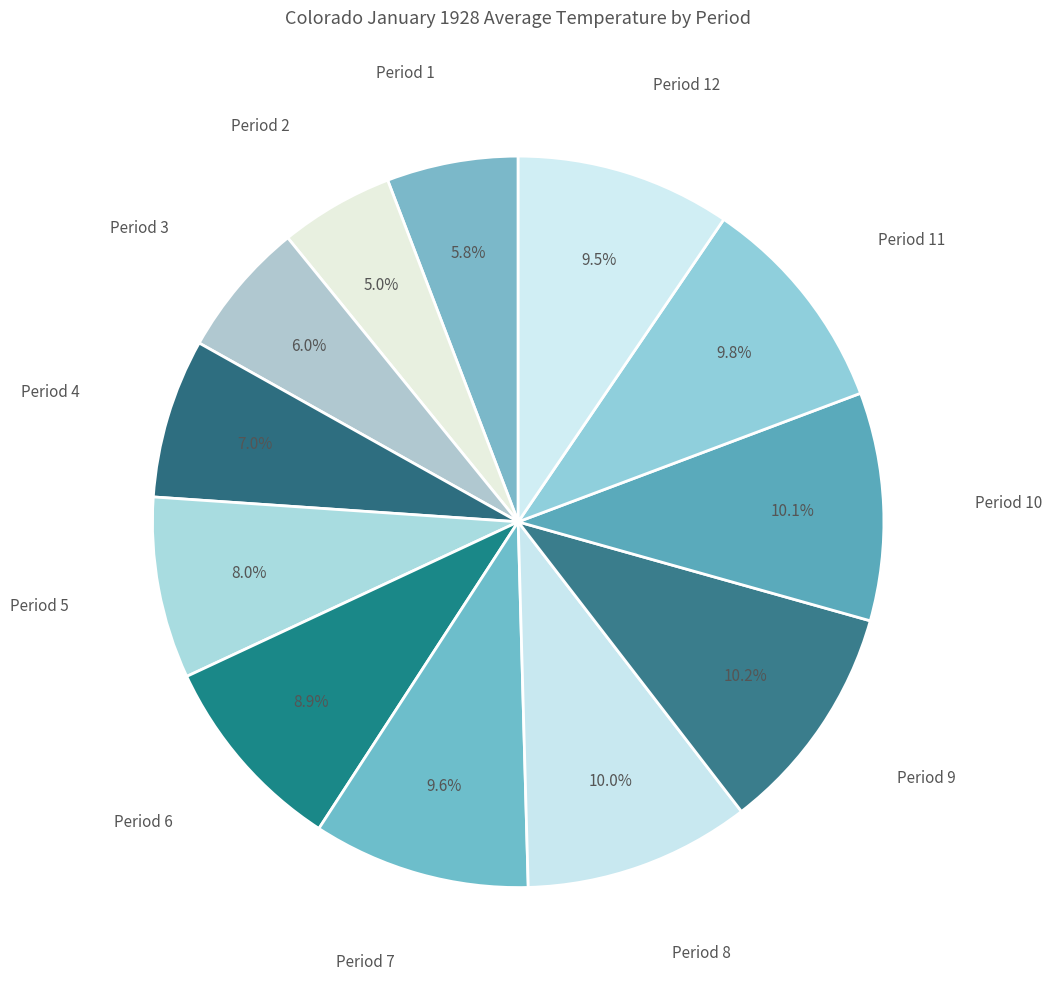

What percentage is the Period 8 slice, to the nearest percent?

10%